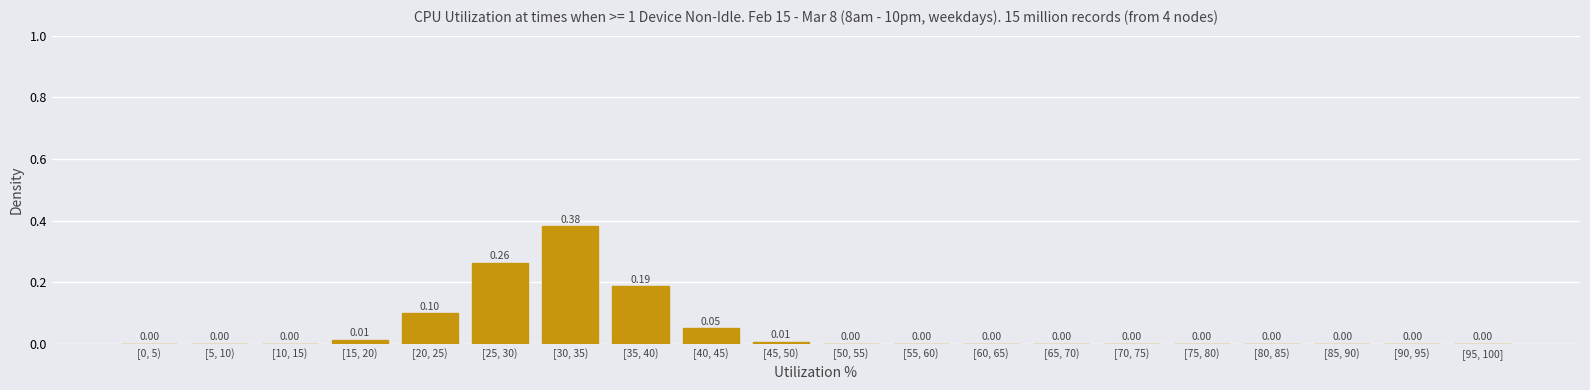

Which has a higher value, [25, 30) or [50, 55)?

[25, 30)